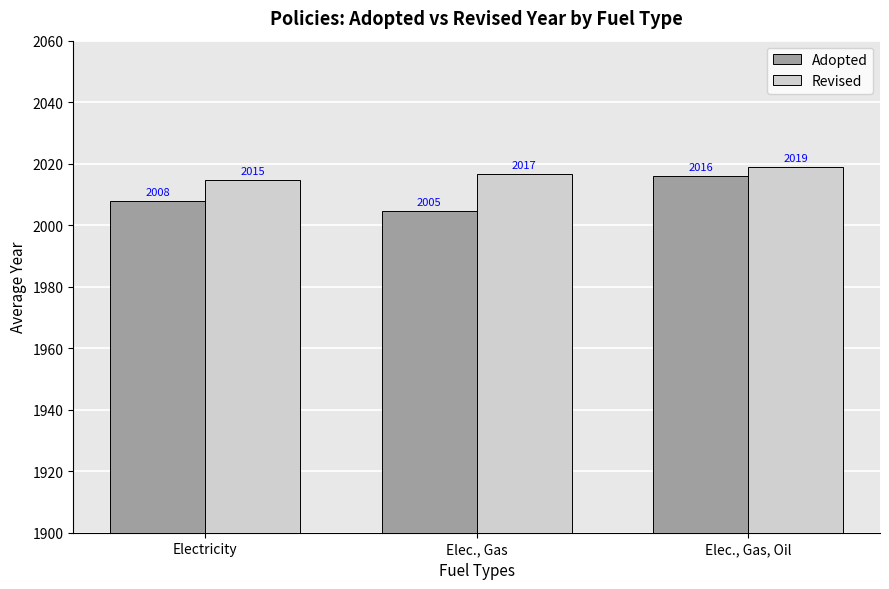

What is the label of the 1st bar from the right?

Elec., Gas, Oil